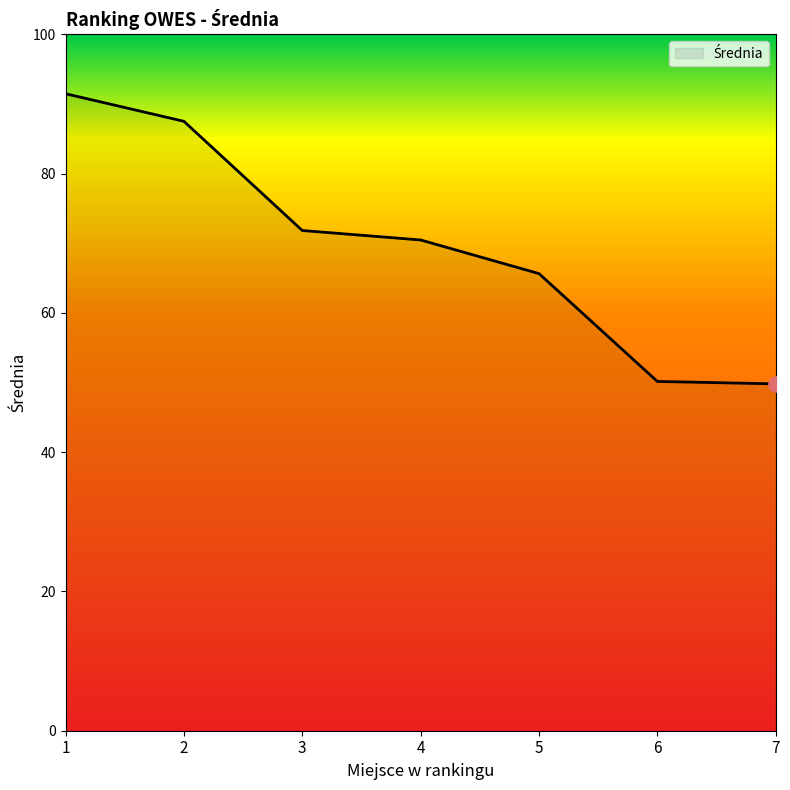

Between 6 and 5, which is larger?

5